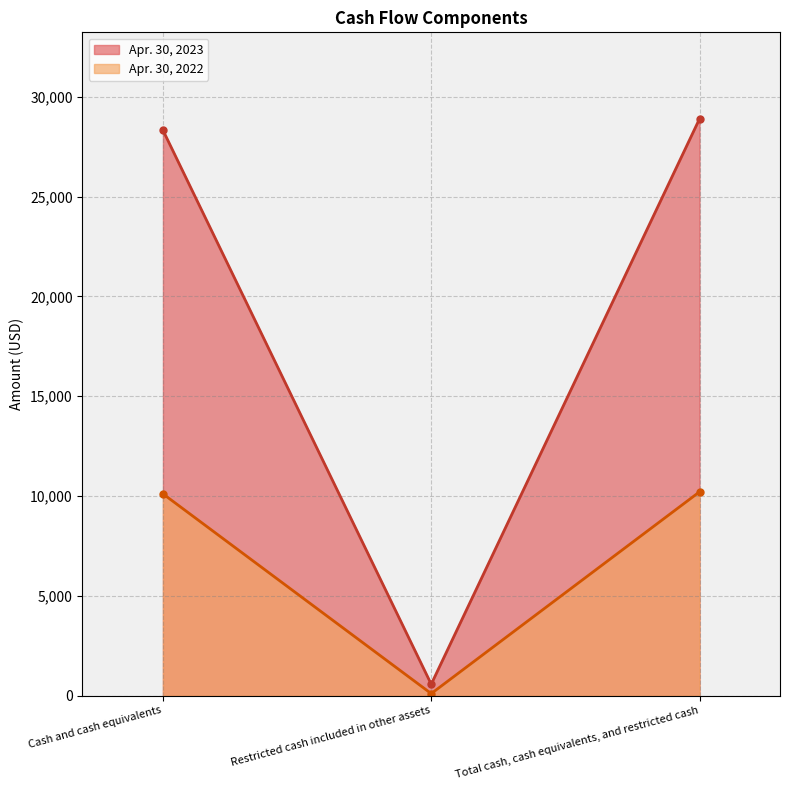

What are all the series names shown in the legend?

Apr. 30, 2023, Apr. 30, 2022